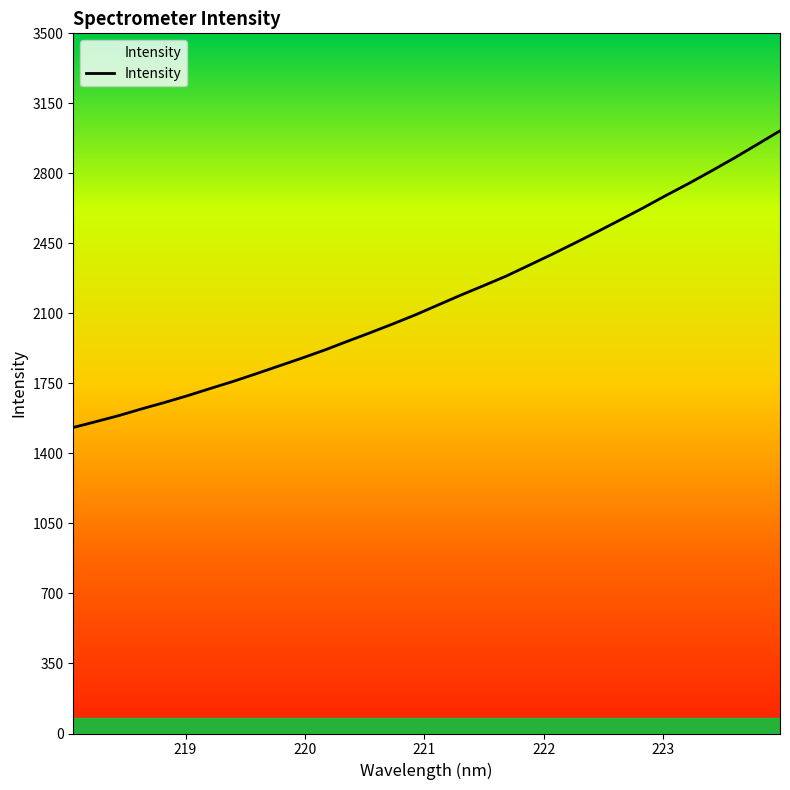

What is the difference between the maximum and minimum values?

1483.0